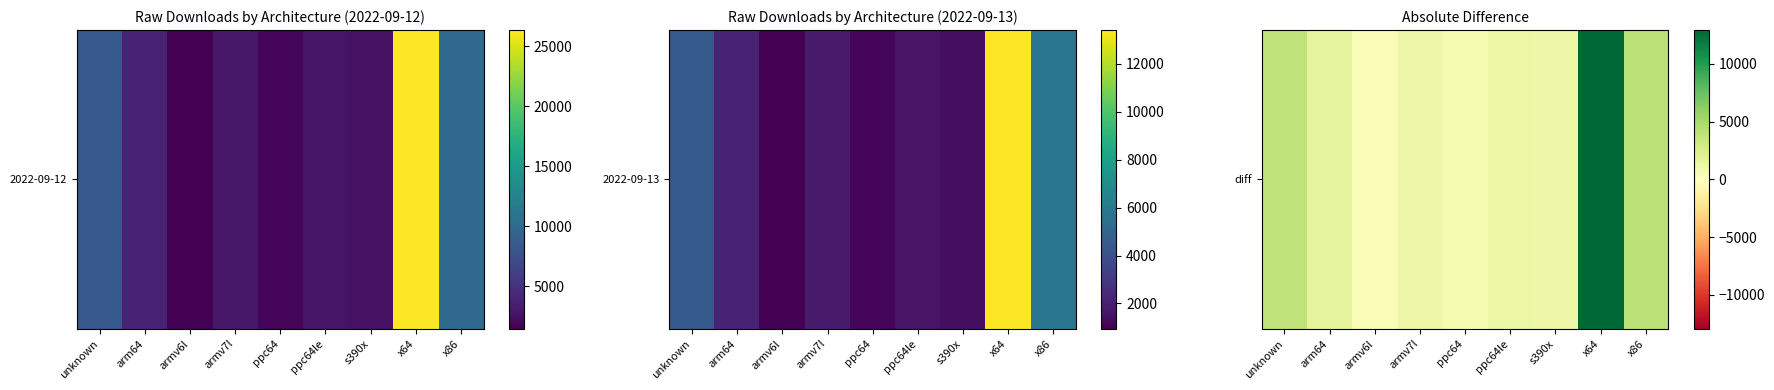

The value at unknown is 3874. True or false?

True